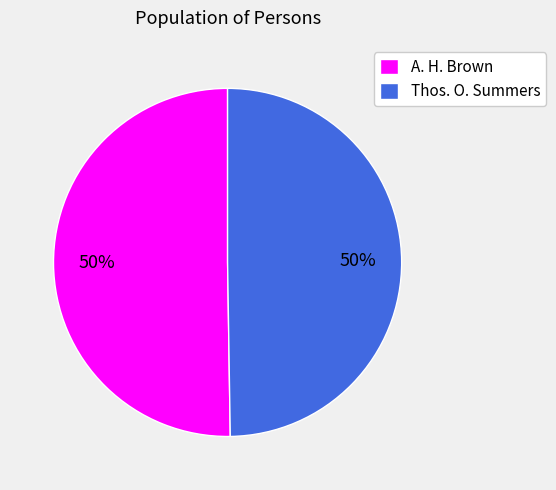

Approximately how many times larger is the value at Thos. O. Summers compared to A. H. Brown?

1.0